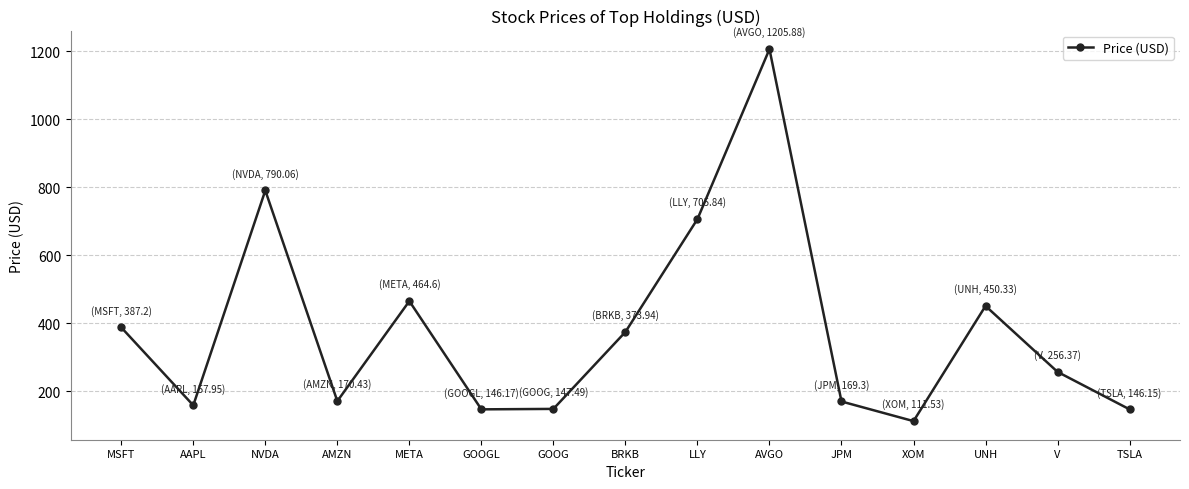

What is the sum of the values at TSLA and MSFT?

533.4